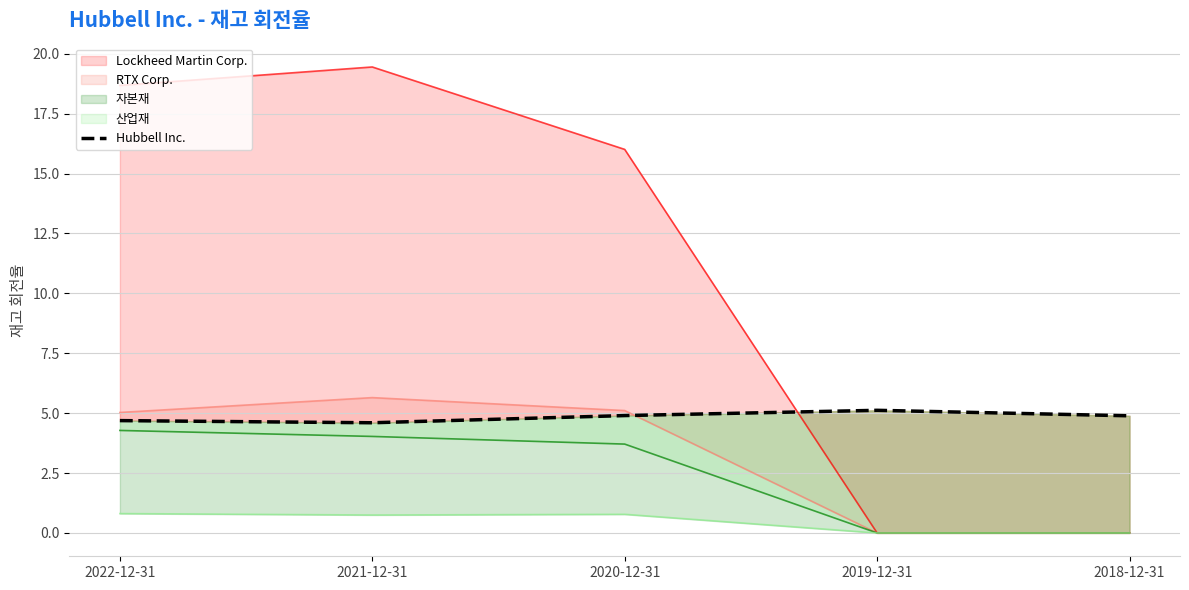

What is the label of the 3rd point from the left?

2020-12-31